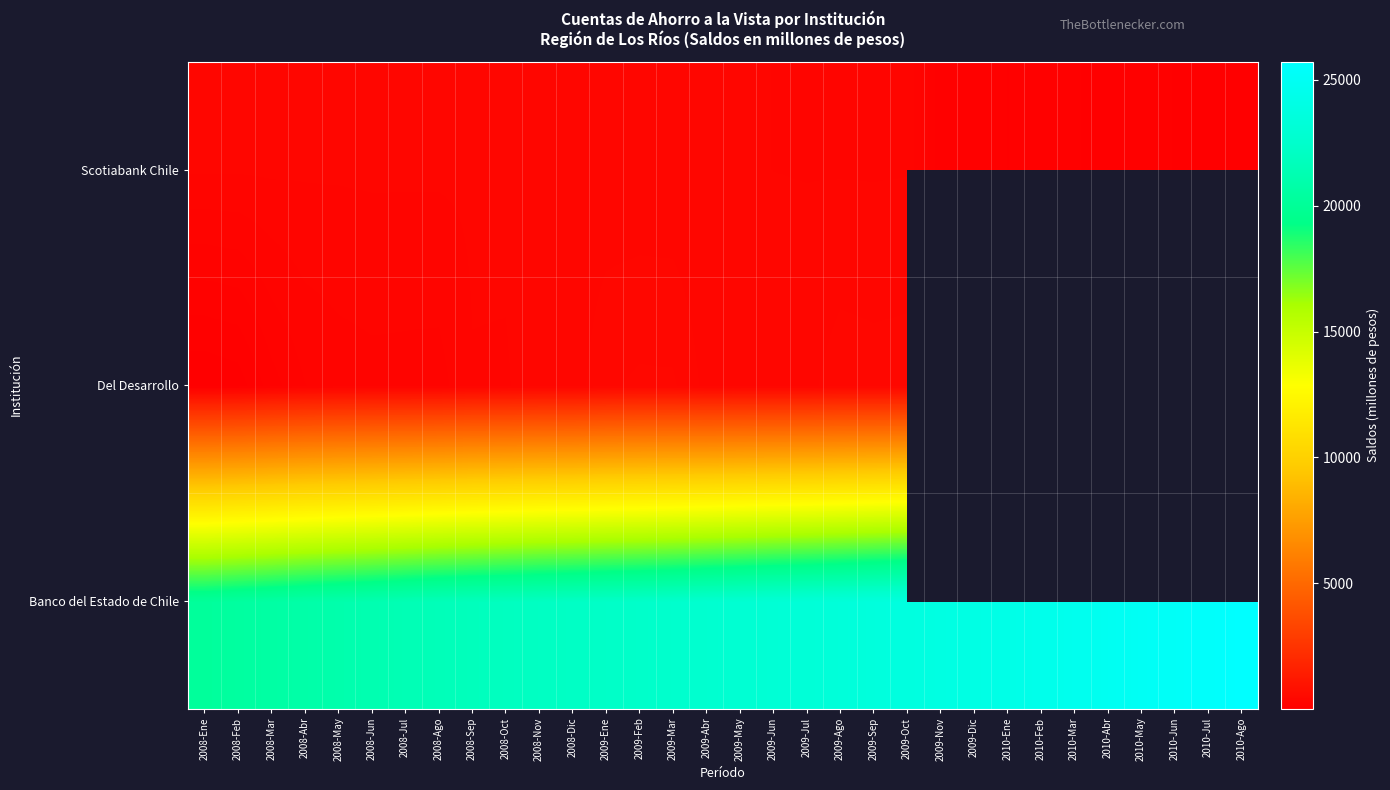

What is the difference between the highest and lowest values at 2008-Oct?

21601.0